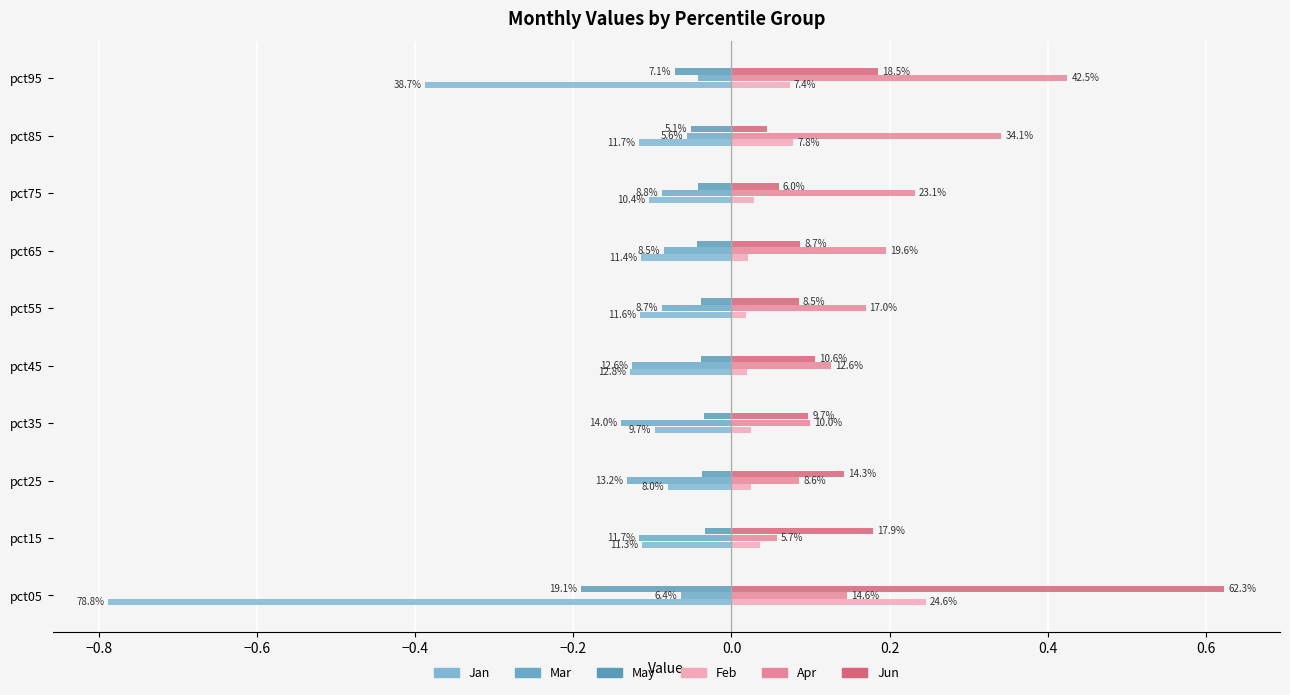

What are all the series names shown in the legend?

Jan, Feb, Mar, Apr, May, Jun